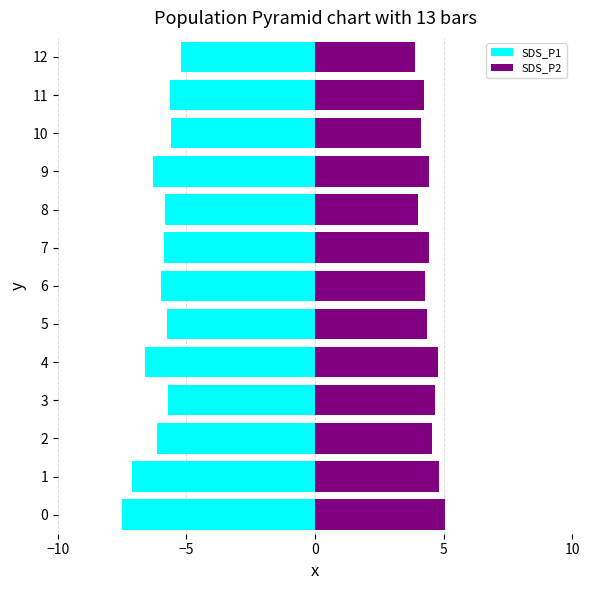

How many distinct data groups are displayed?

2